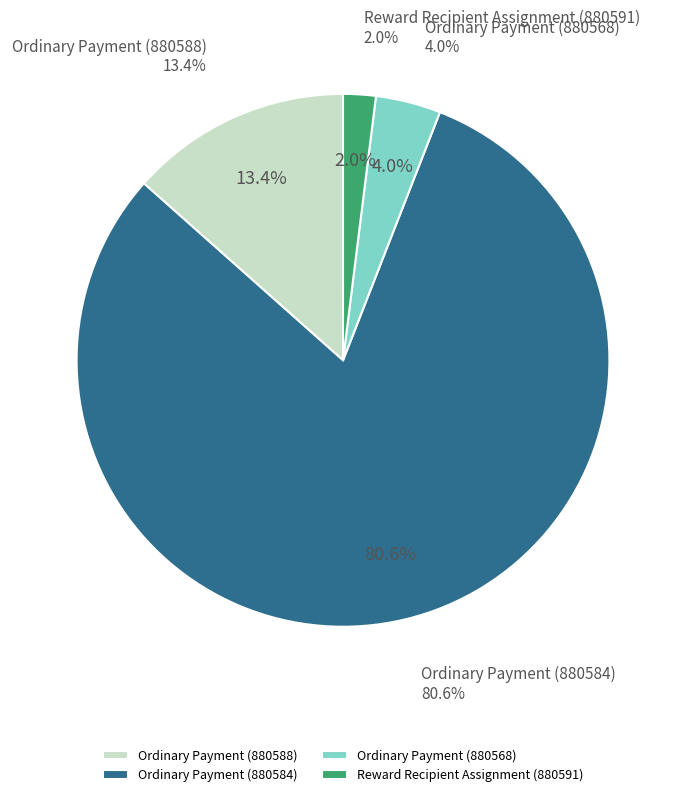

To the nearest percent, what percentage of the pie is Ordinary Payment (880588)?

13%